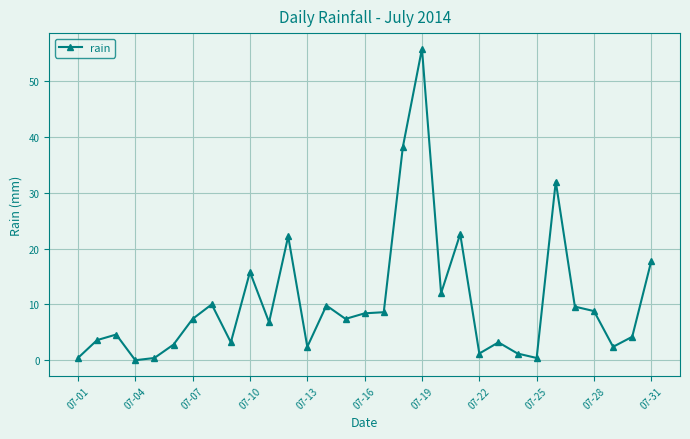

What is the difference between the maximum and second lowest values?

55.4